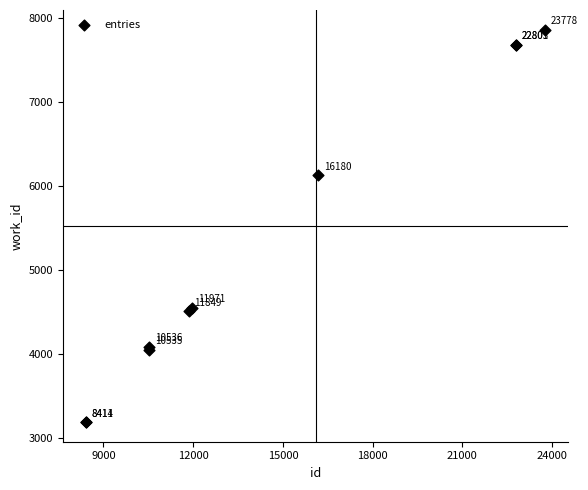

What Y value in the scatter plot is closest to 5527?

6131